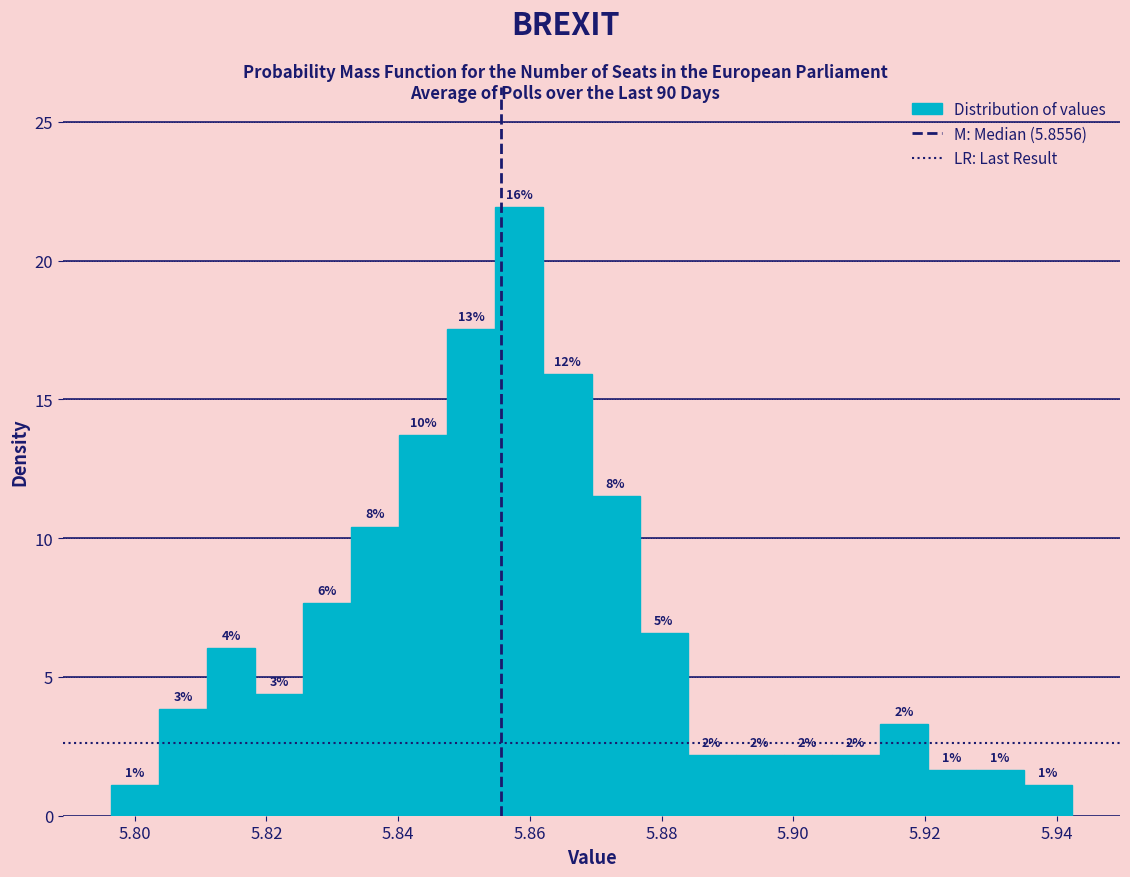

Read against the x-axis, roughly where is the centre of the tallest bar?

5.858